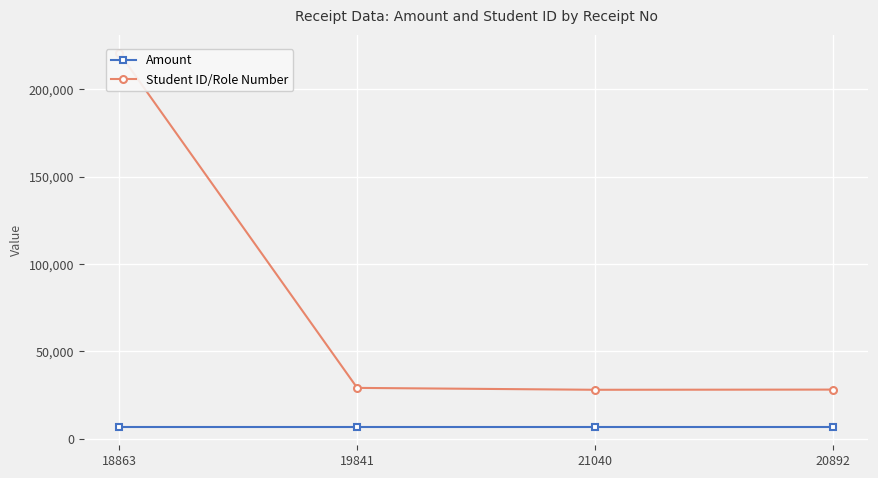

What value does the Amount series have at 19841?

7050